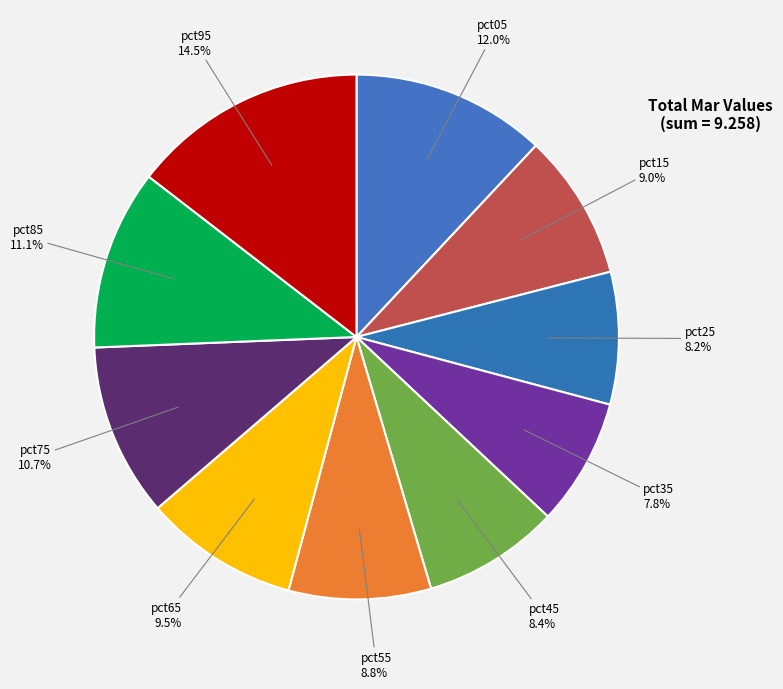

How many slices are in this pie chart?

10